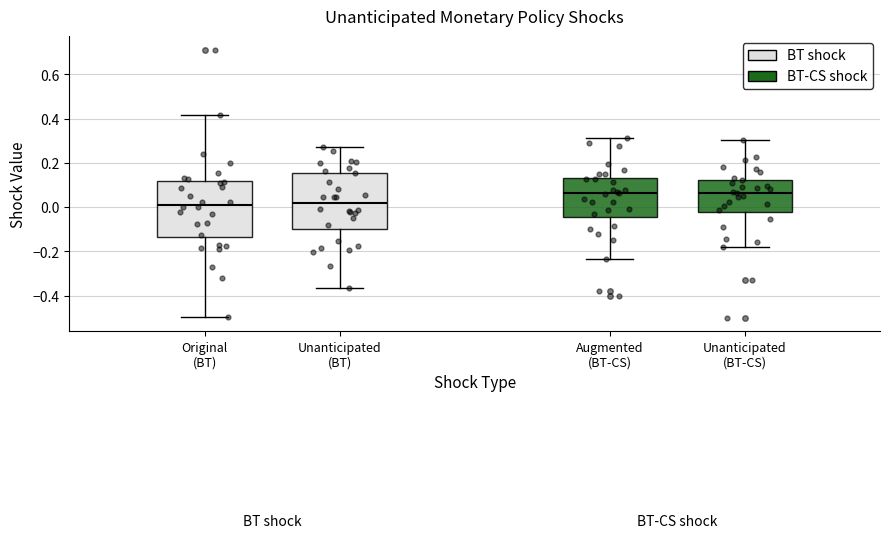

Where is the upper edge of the box for Unanticipated (BT-CS) on the y-axis? The values are not printed on the chart, so give them approximately, as read against the axis.

0.12